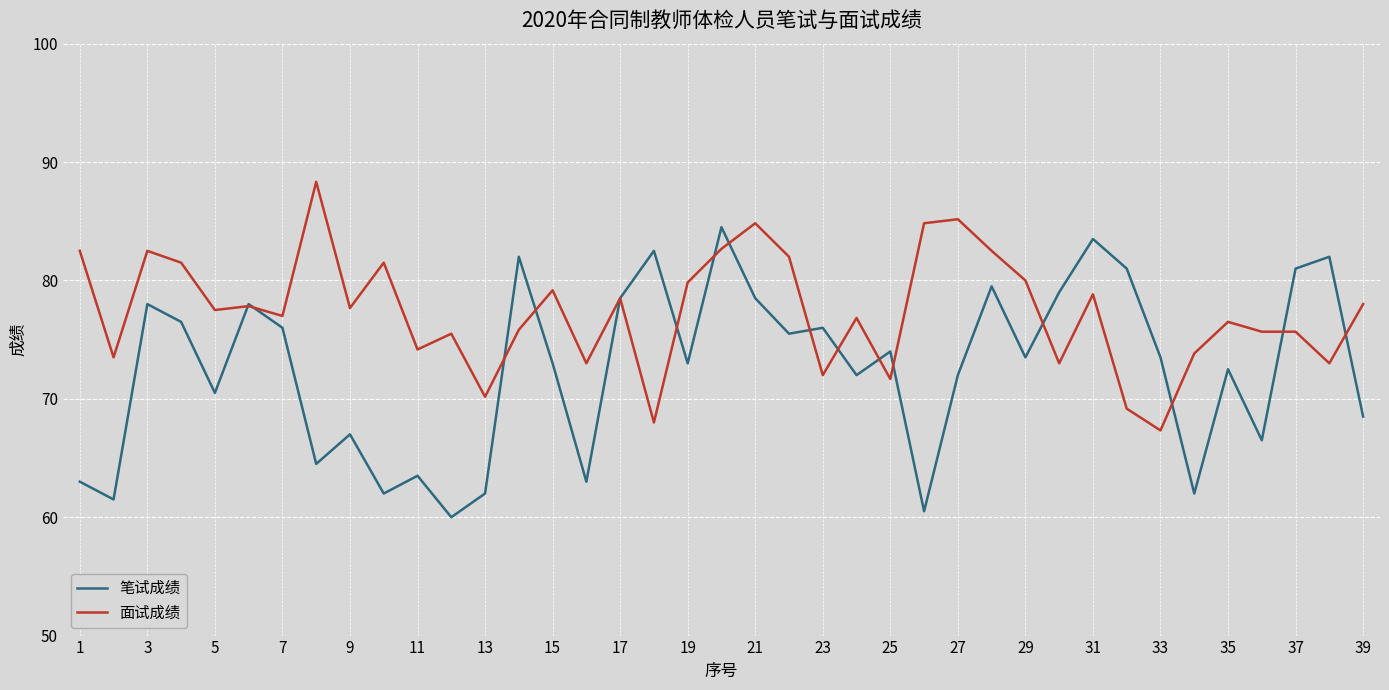

Which series has the largest total across all categories?

面试成绩